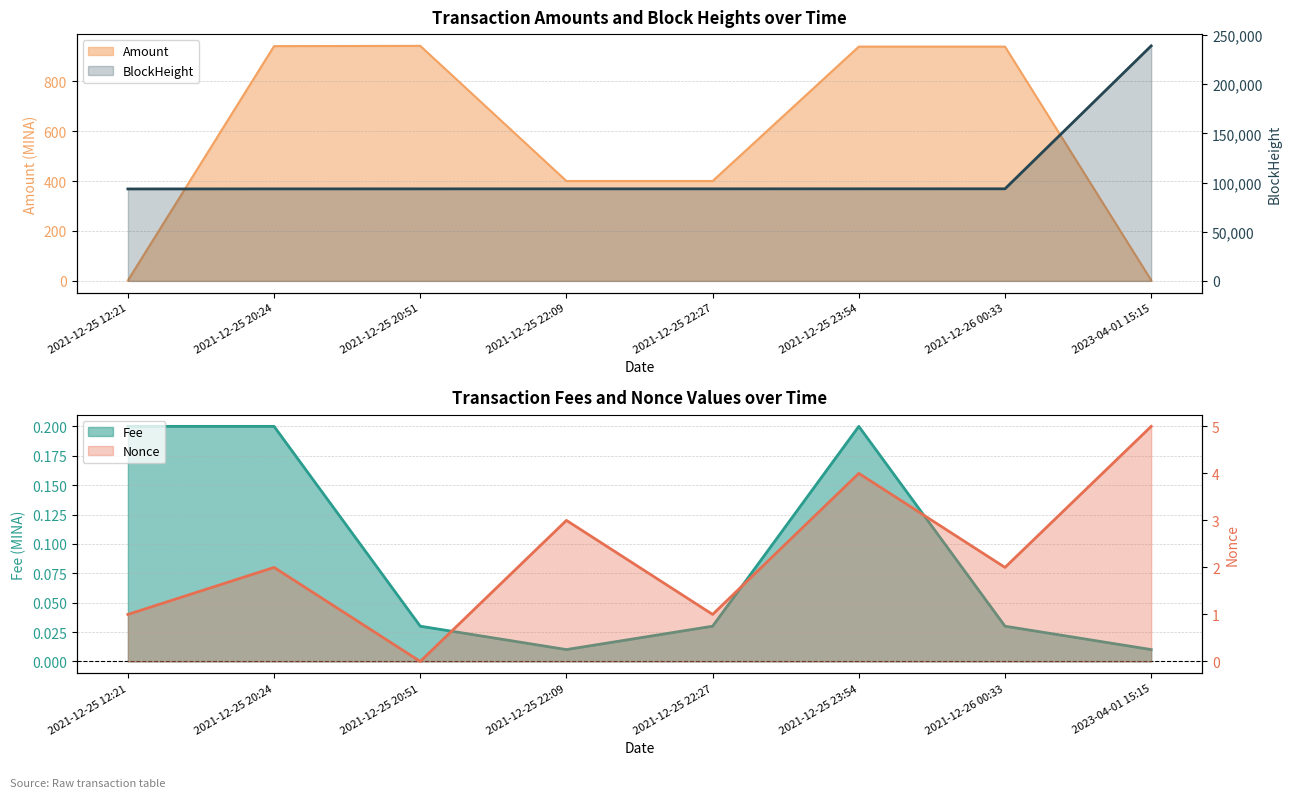

True or false: Amount and Fee cross at least once.

False